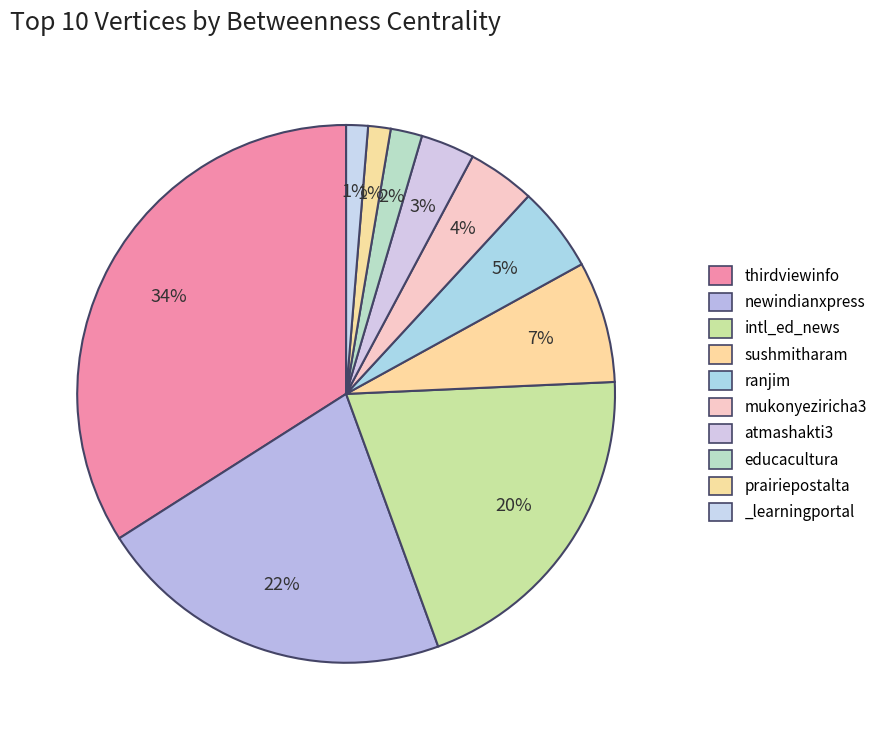

To the nearest percent, what percentage of the pie is atmashakti3?

3%